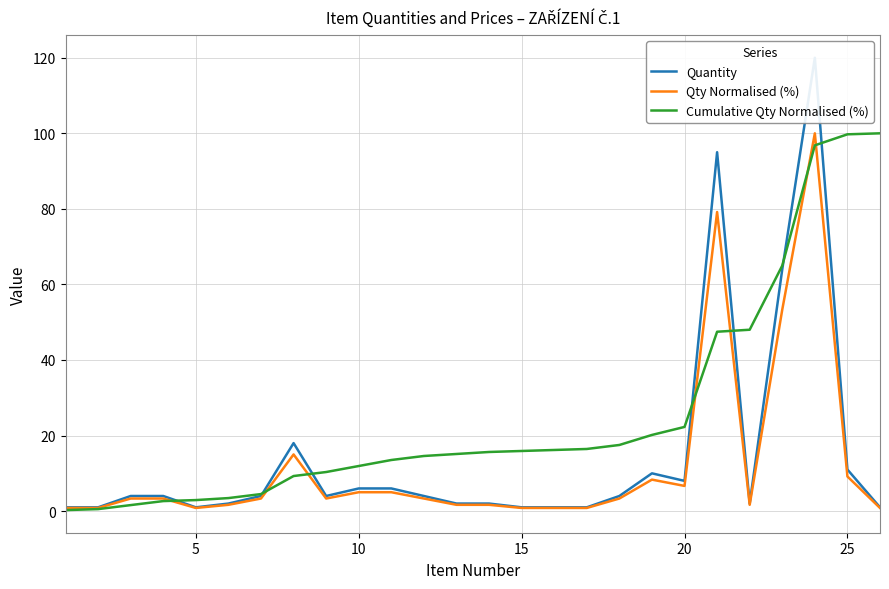

The Qty Normalised (%) series shows 10.9 at 20. True or false?

False